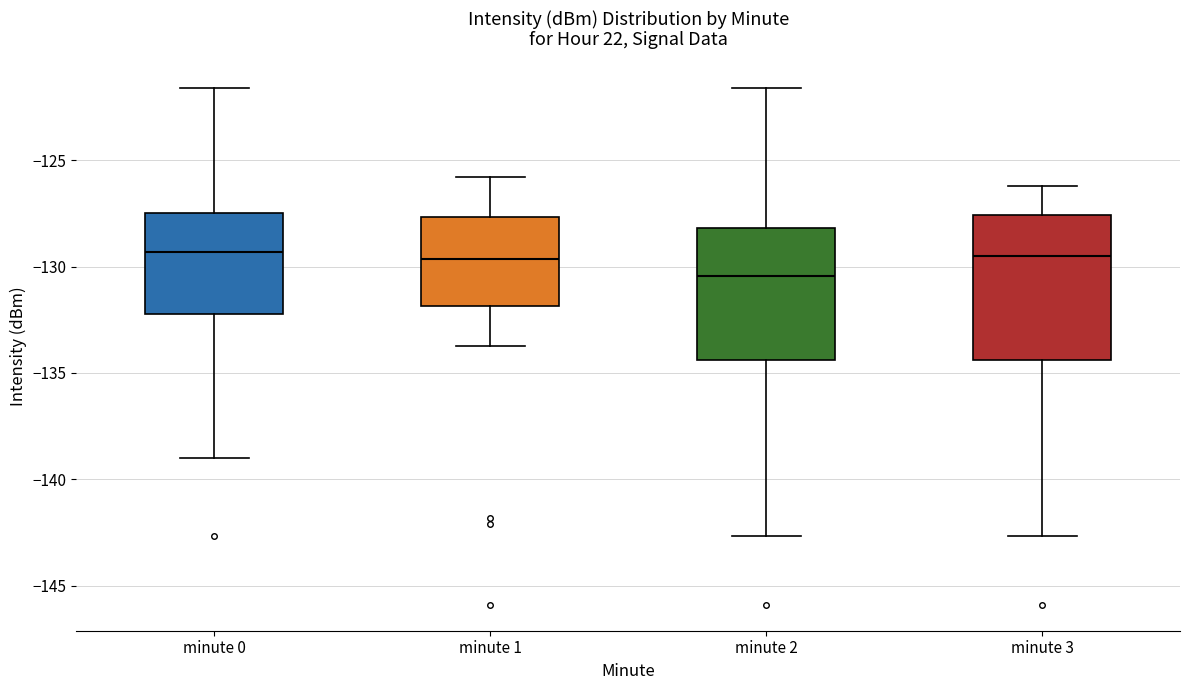

Reading left to right, transcribe this box plot: for each box, give where its median line is, the range the box spans, and where its two whiskers end, as read against the y-axis. The values are not printed on the chart, so give them approximately, as read against the axis.

minute 0: median -129.5, box -132.0 to -127.5, whiskers -139.0 to -121.5
minute 1: median -129.5, box -132.0 to -127.5, whiskers -133.5 to -126.0
minute 2: median -130.5, box -134.5 to -128.0, whiskers -142.5 to -121.5
minute 3: median -129.5, box -134.5 to -127.5, whiskers -142.5 to -126.0